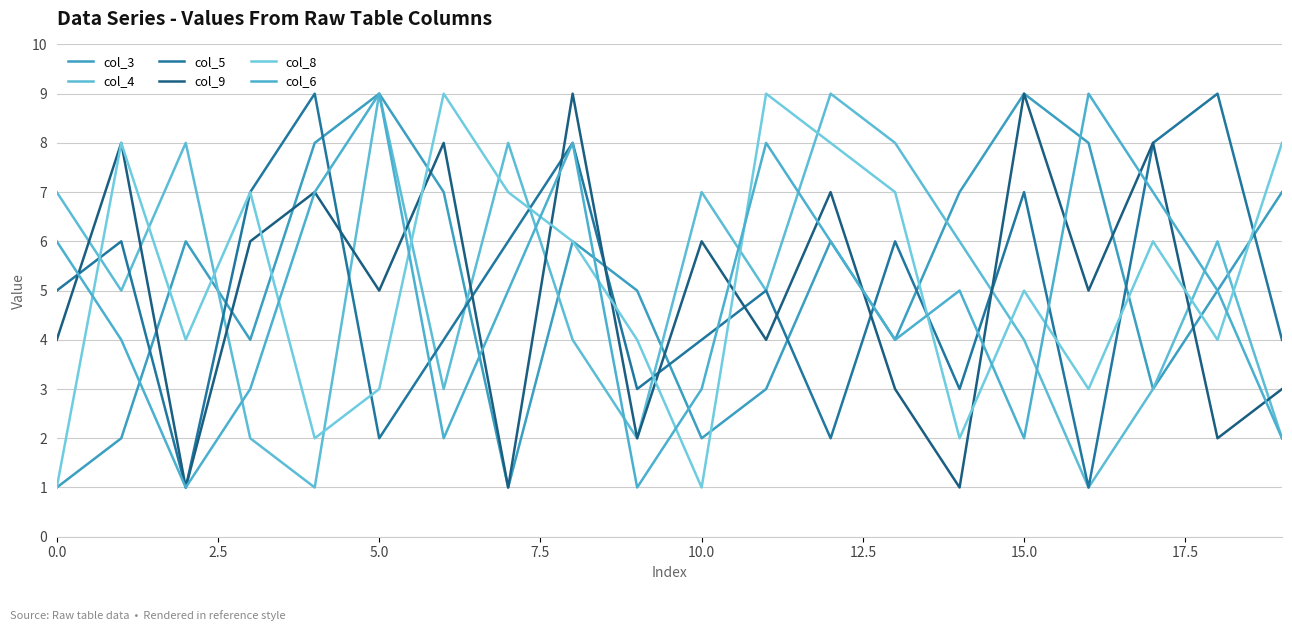

Is this an area chart (filled region under the line)?

No